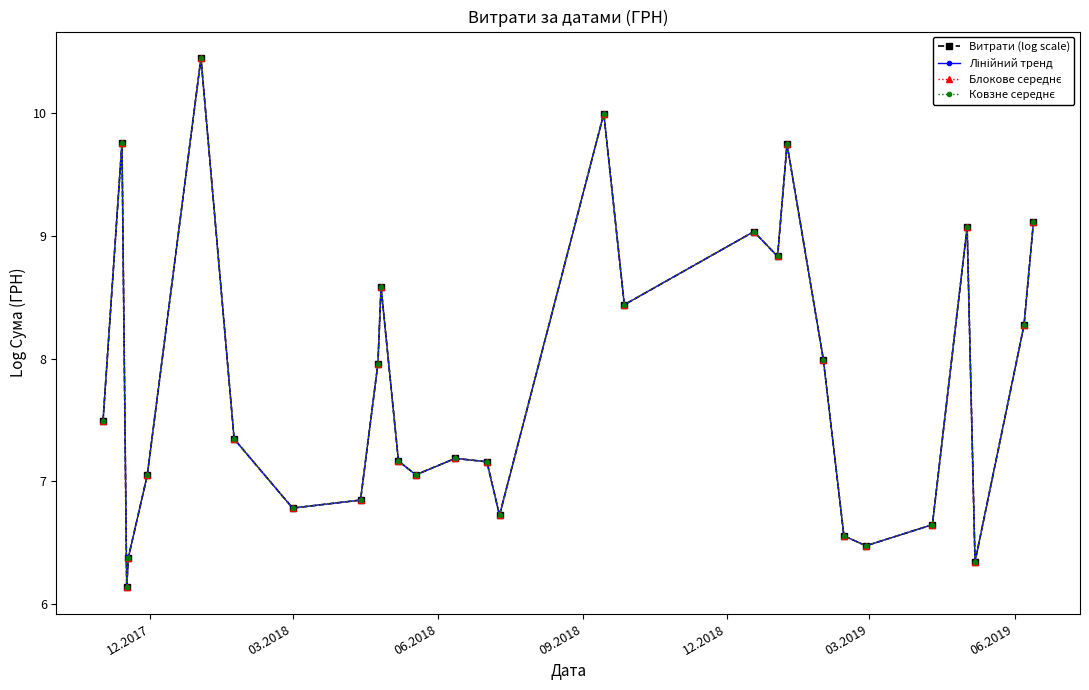

Is this an area chart (filled region under the line)?

No